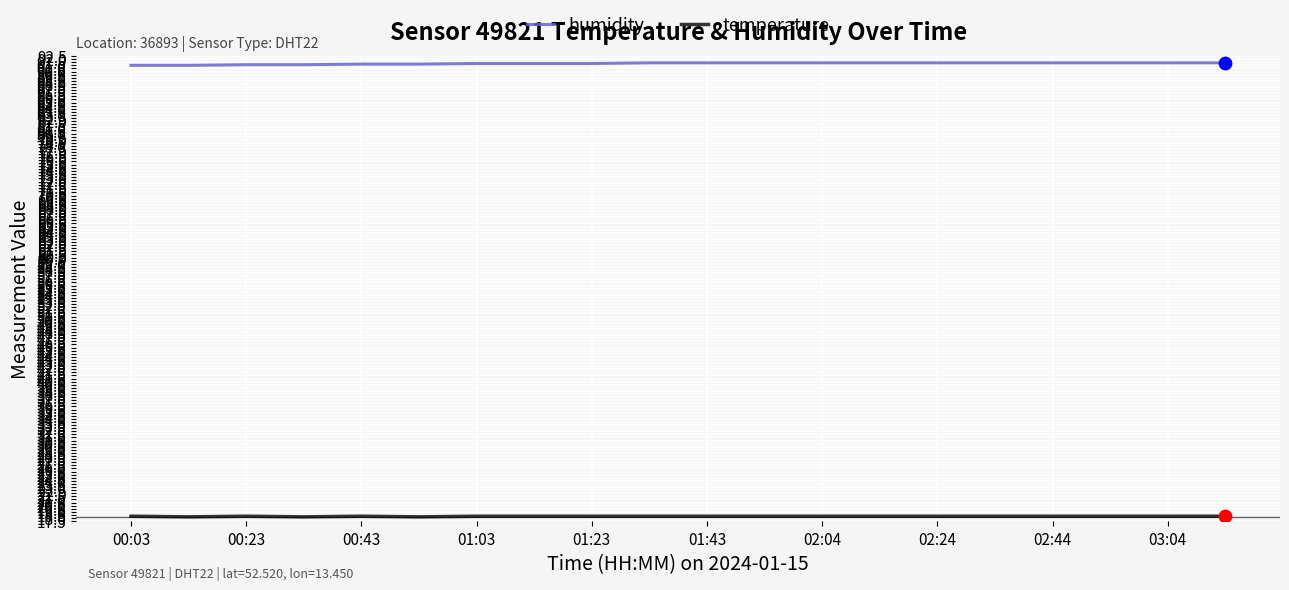

What are all the series names shown in the legend?

humidity, temperature